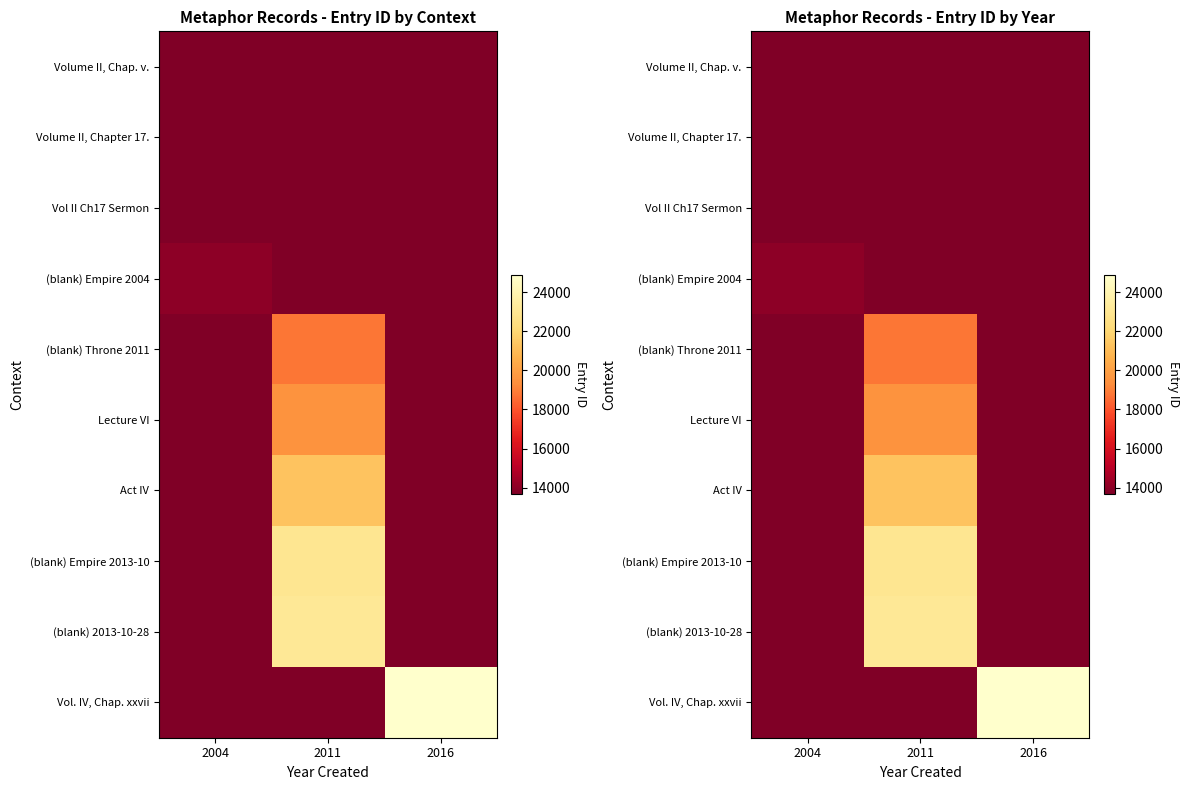

How many (blank) Throne 2011 values are between 13699 and 18765?

3